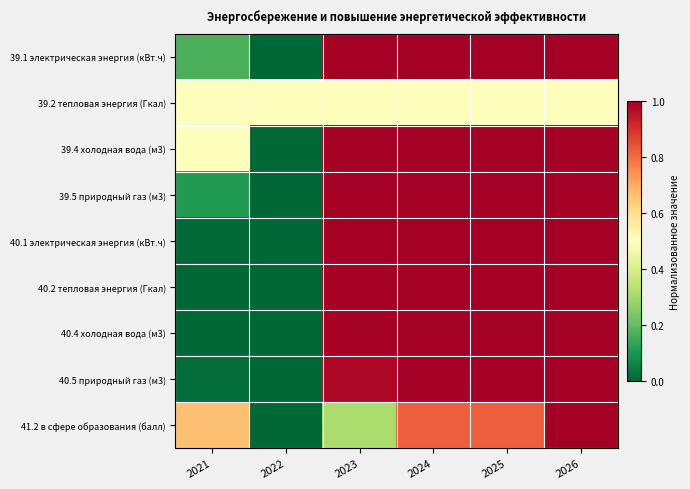

How many series are shown in this chart?

9